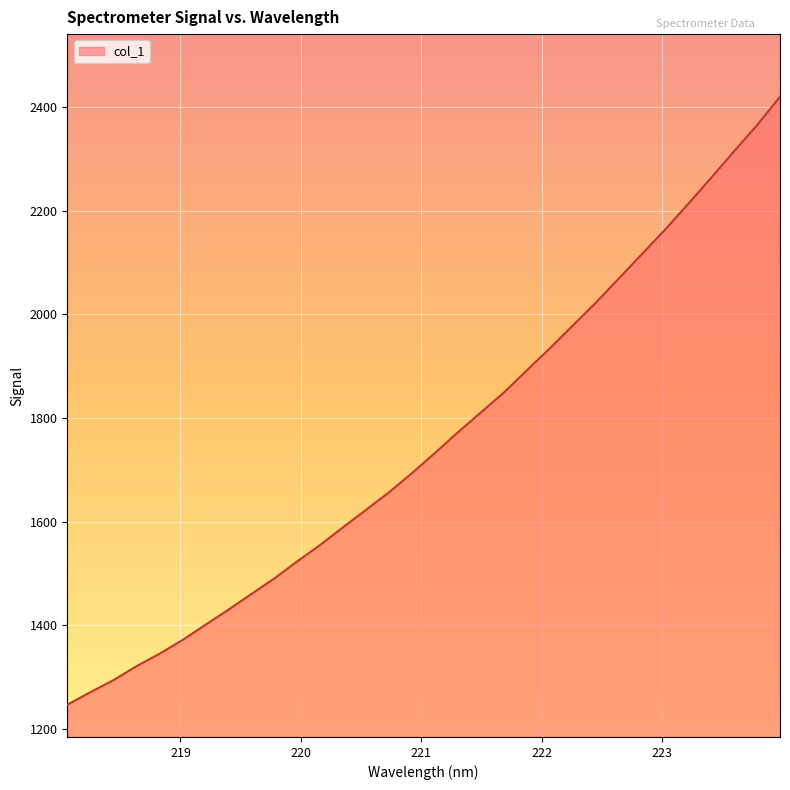

What is the maximum value shown in the chart?

2420.6